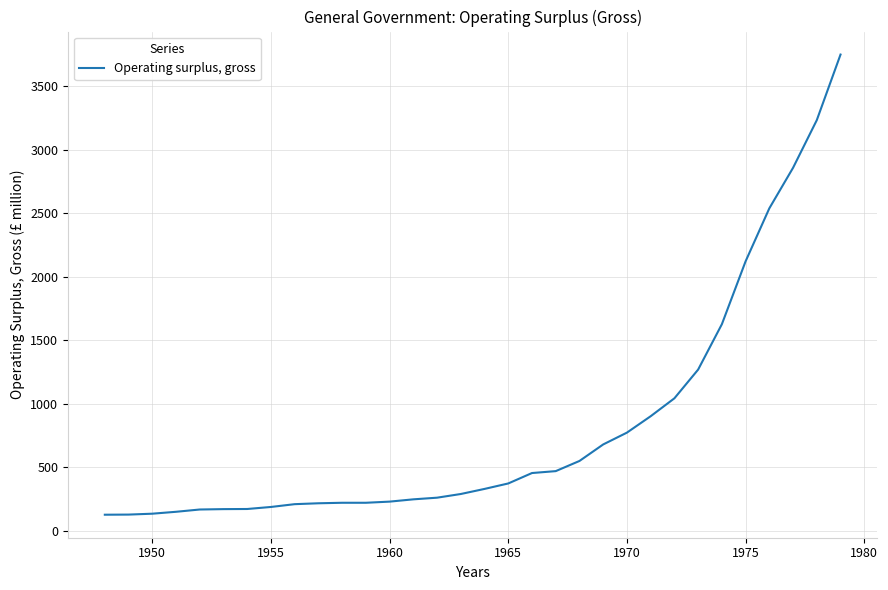

What is the greatest value displayed?

3749